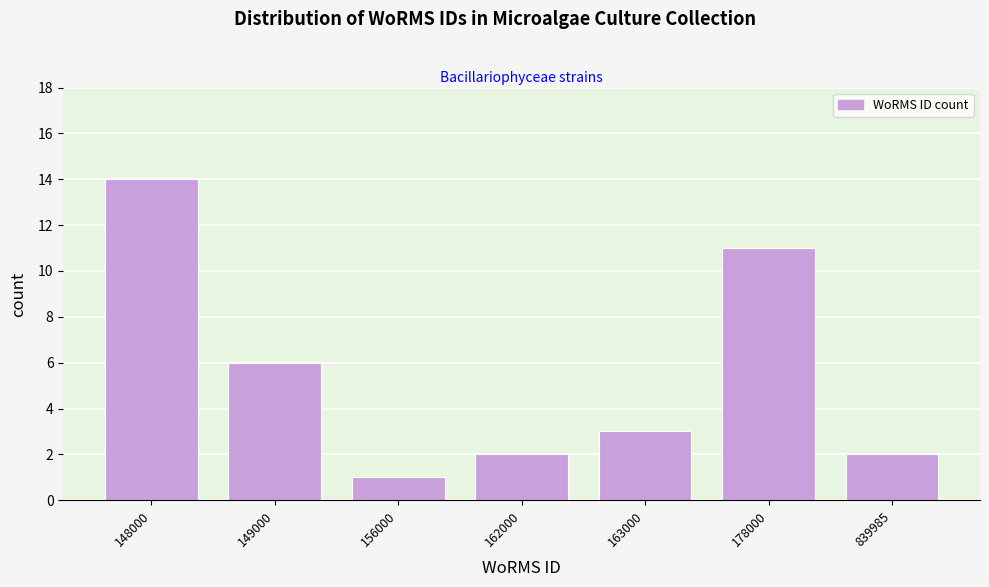

Reading left to right, list all the values displayed in this chart.

148000=14	149000=6	156000=1	162000=2	163000=3	178000=11	839985=2